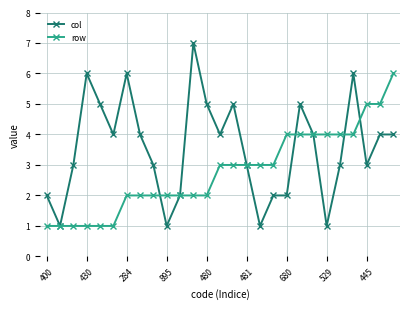

Rank the series by their average value, from lowest to highest.

row, col